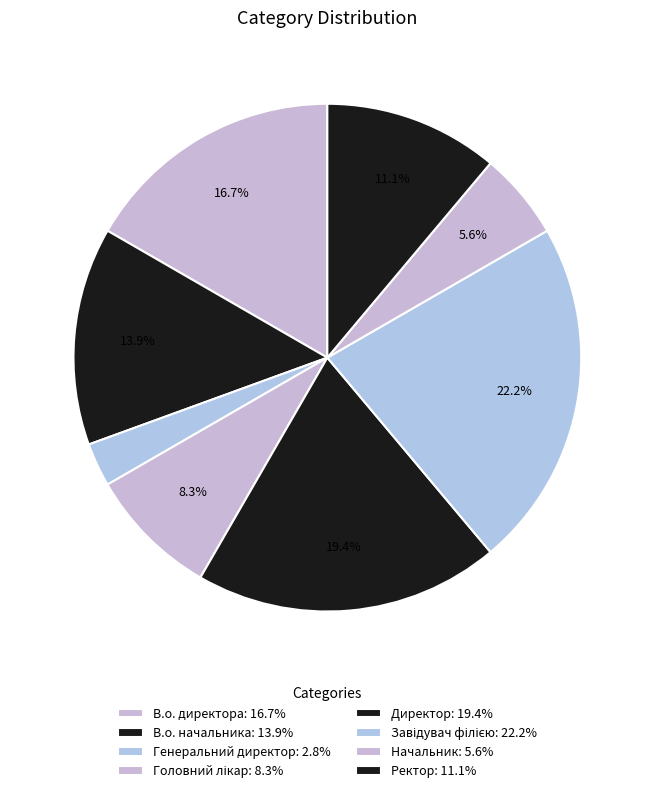

To the nearest percent, what is the difference between the В.о. начальника and Завідувач філією slice percentages?

8%